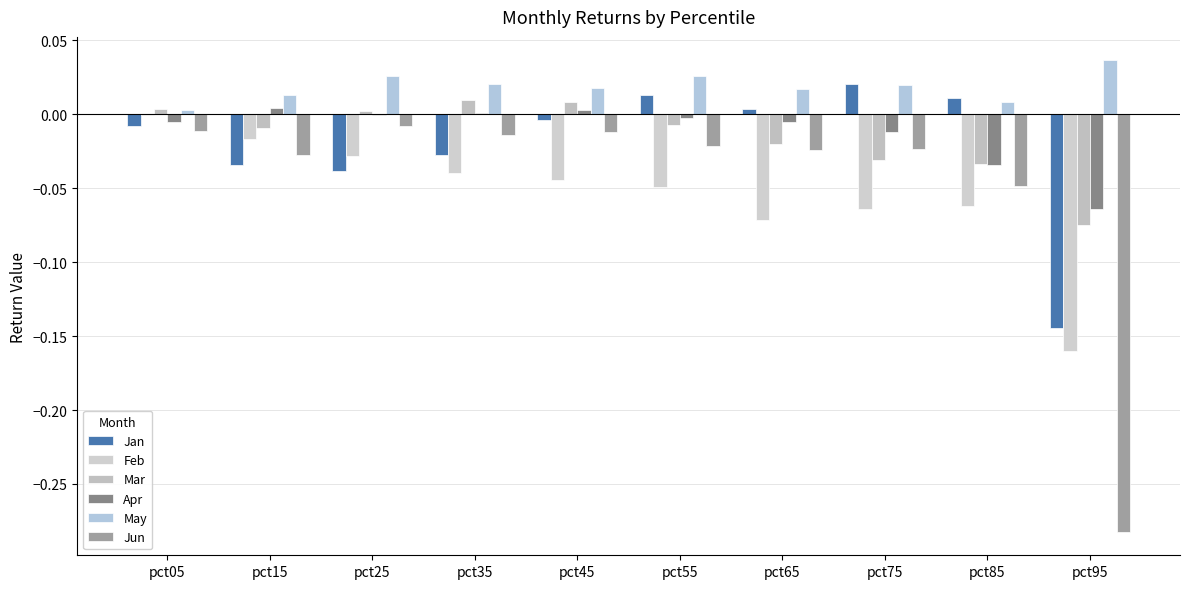

Does the chart contain stacked bars?

No